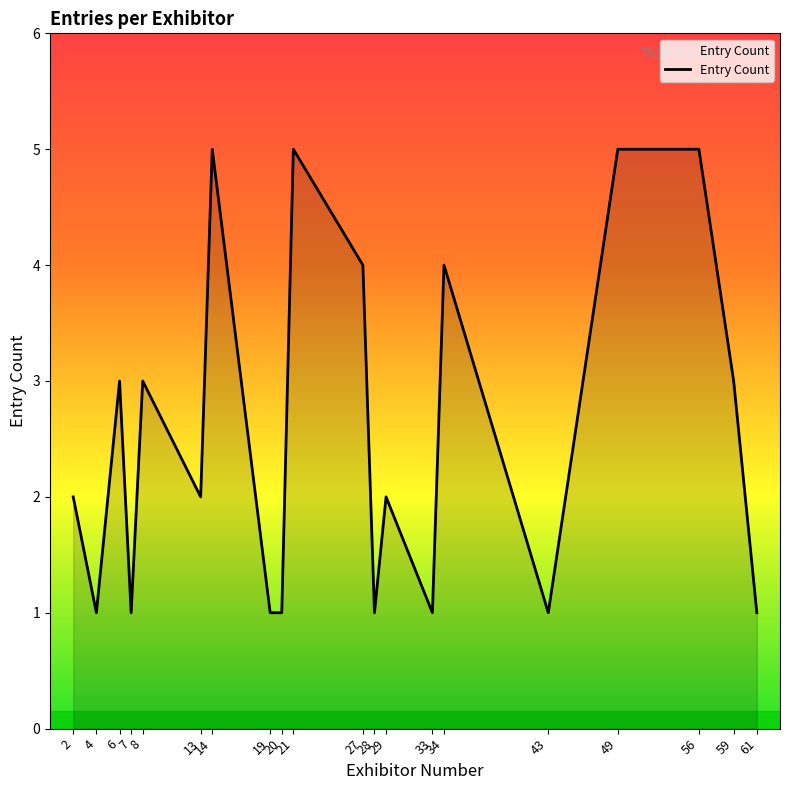

How many lines are shown in the chart?

1